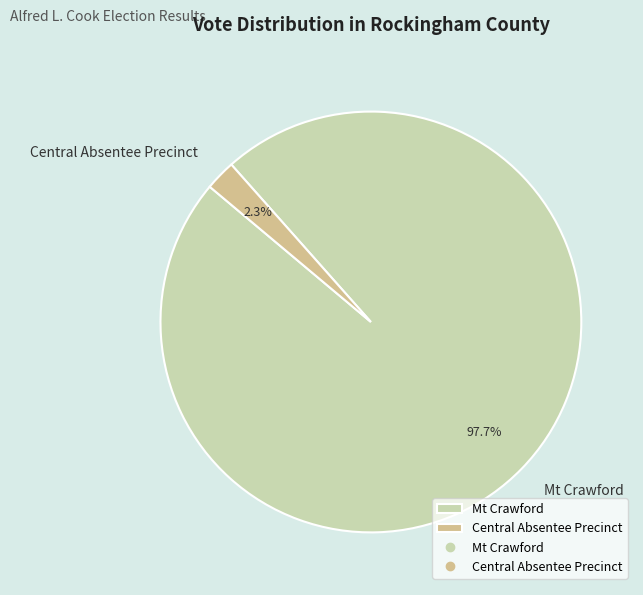

Which slice represents more than half of the pie?

Mt Crawford